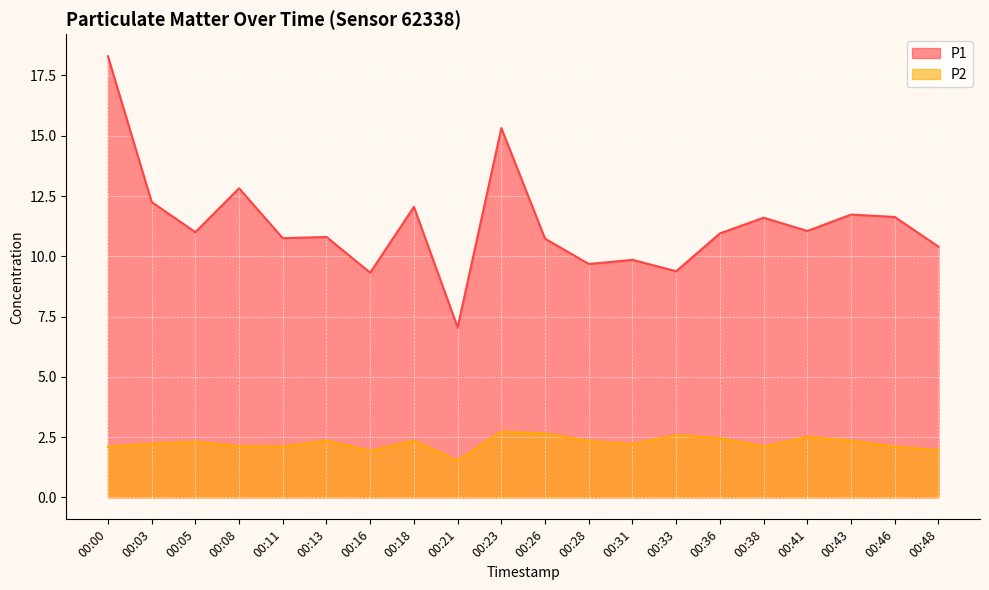

The P1 series shows 17.4 at 00:08. True or false?

False